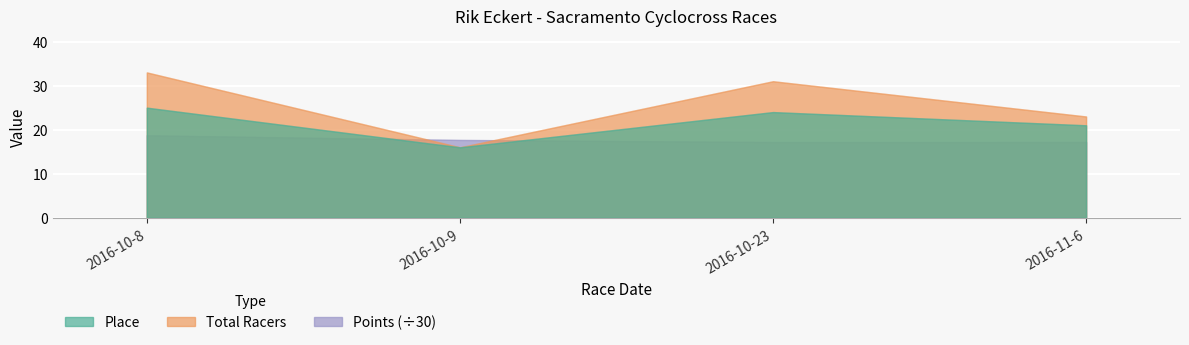

In Total Racers, how many points are higher than both neighbors (excluding endpoints)?

1